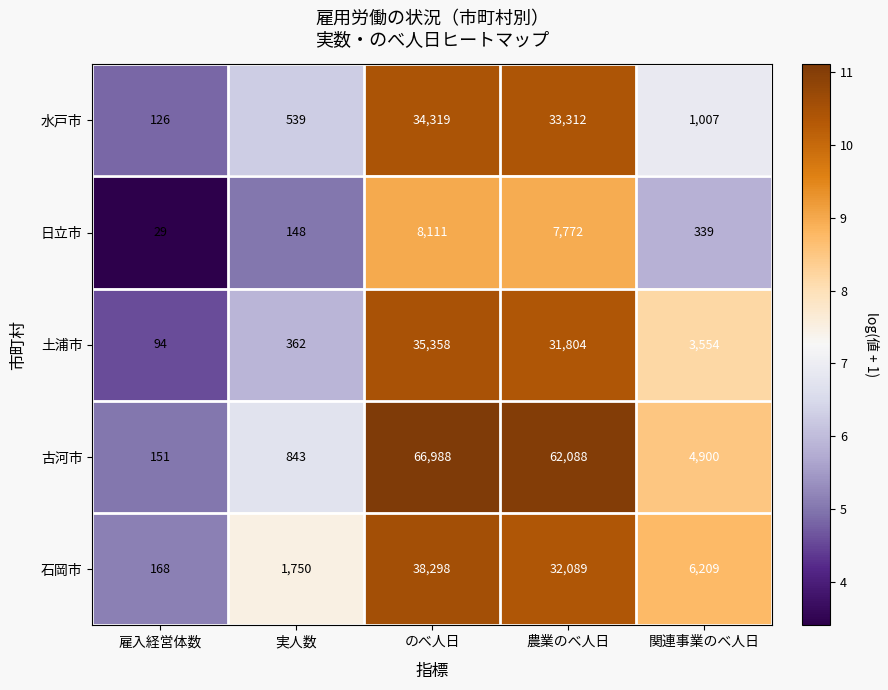

Which series has the widest spread of values?

古河市